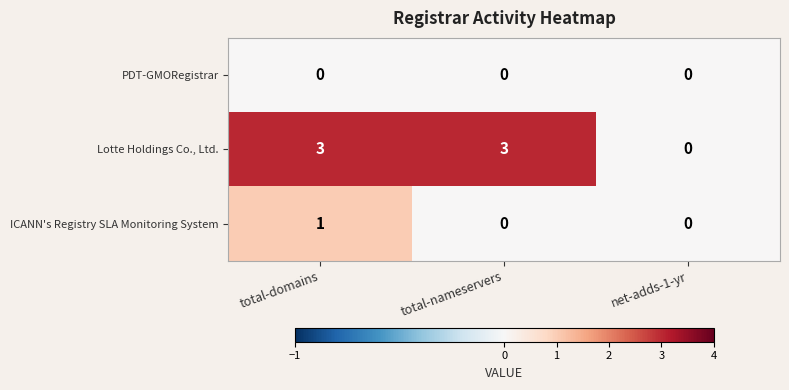

What is the difference between the highest and lowest values at total-domains?

3